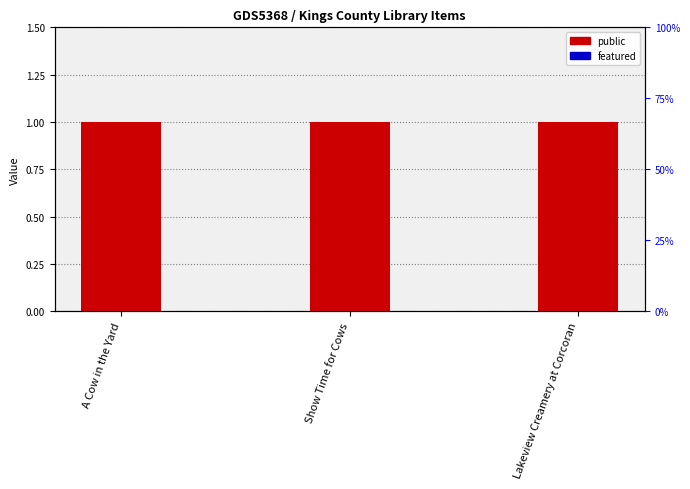

At which category is the sum across all series the highest?

A Cow in the Yard